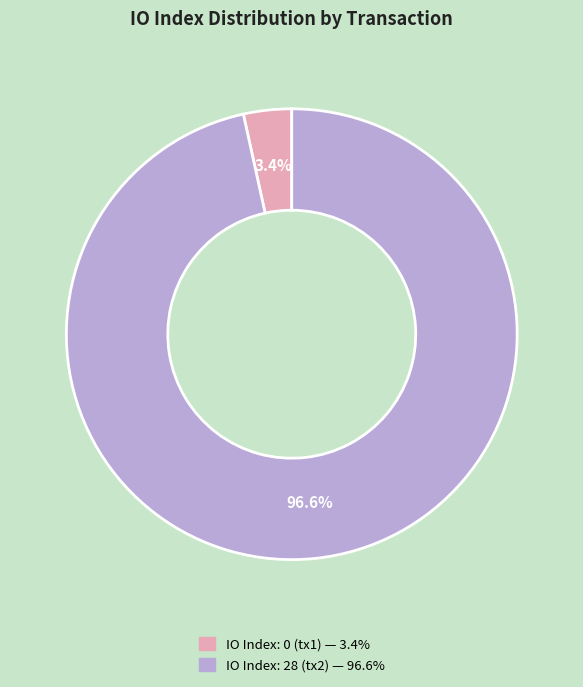

Does any single category account for the majority?

Yes